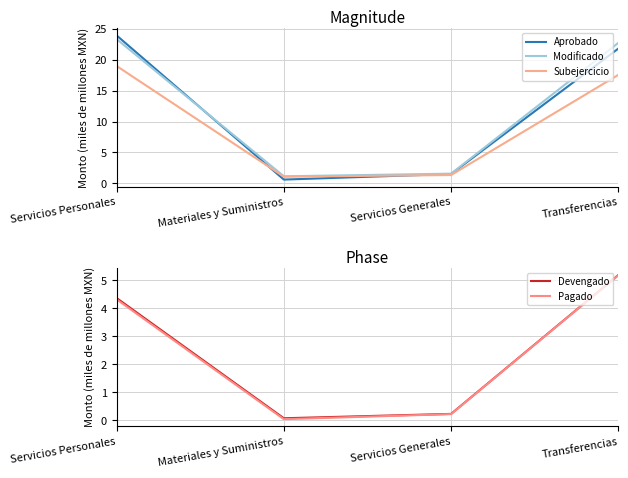

At which category does Subejercicio reach its first local valley?

Materiales y Suministros